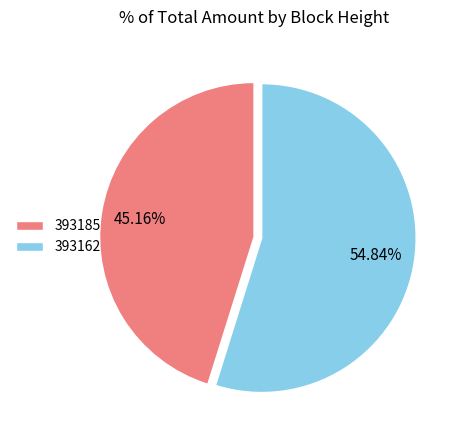

Between 393185 and 393162, which is larger?

393162